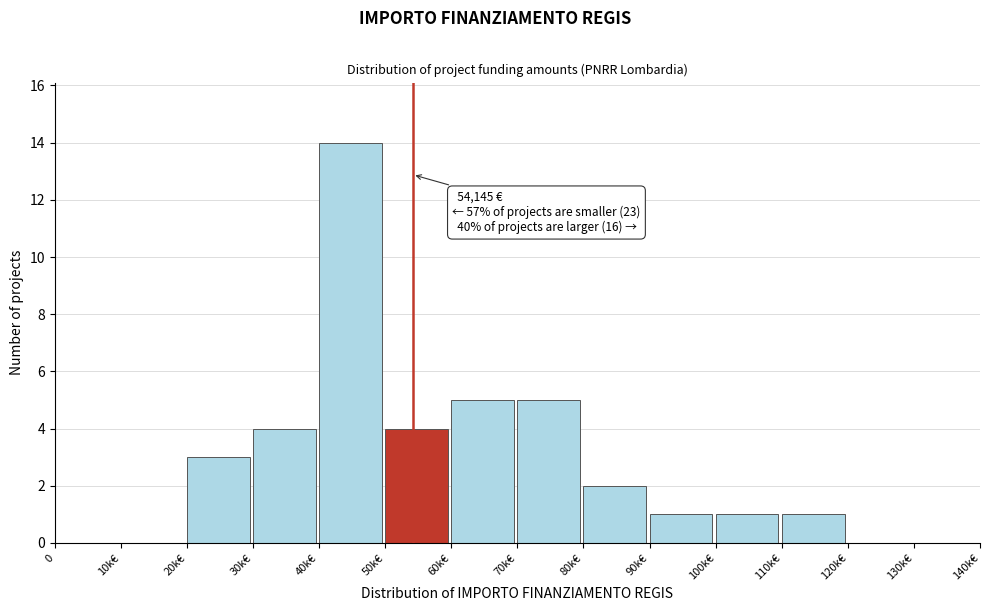

Reading left to right, what are all the values shown in this chart?

0=0	10k€=0	20k€=3	30k€=4	40k€=14	50k€=4	60k€=5	70k€=5	80k€=2	90k€=1	100k€=1	110k€=1	120k€=0	130k€=0